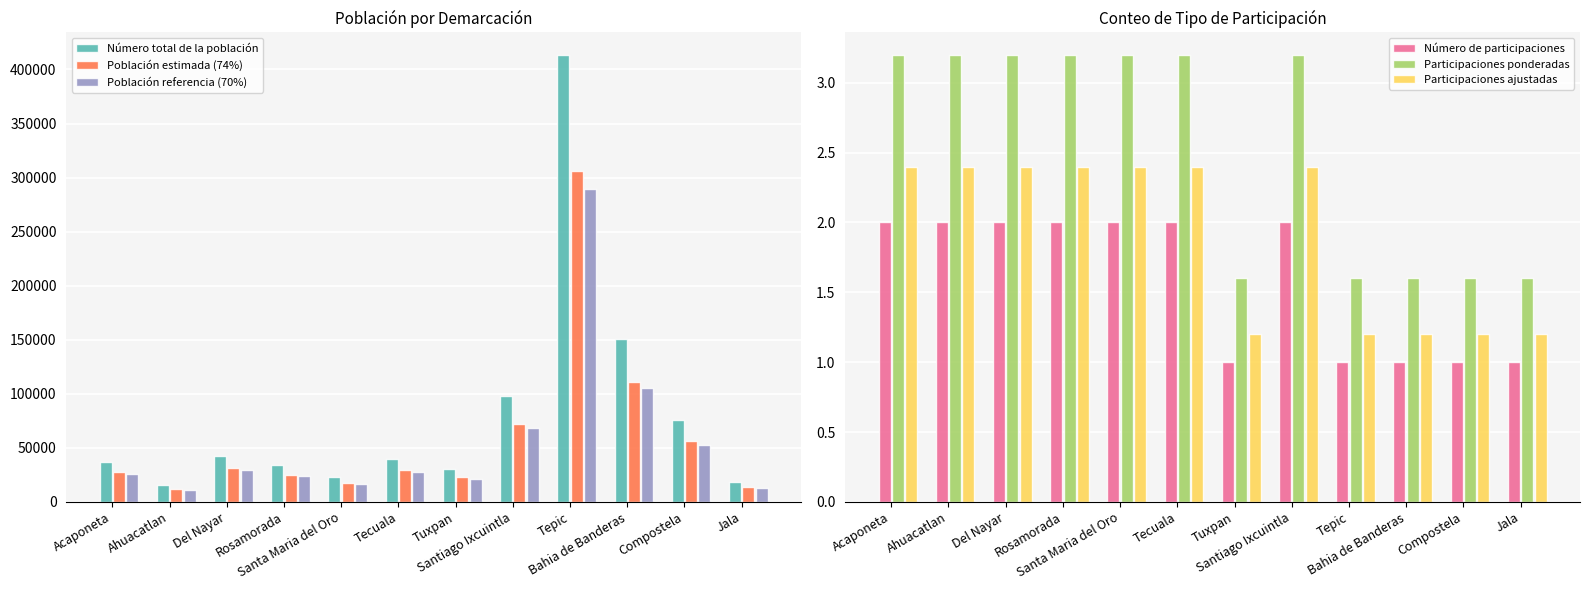

At which label does Número total de la población reach its peak?

Tepic